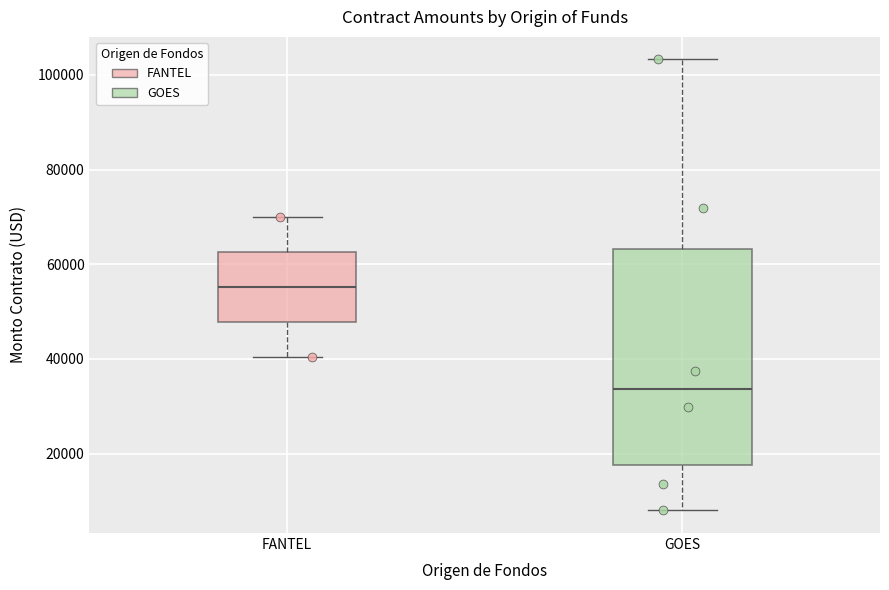

Reading left to right, transcribe this box plot: for each box, give where its median line is, the range the box spans, and where its two whiskers end, as read against the y-axis. The values are not printed on the chart, so give them approximately, as read against the axis.

FANTEL: median 56000, box 48000 to 62000, whiskers 40000 to 70000
GOES: median 34000, box 18000 to 64000, whiskers 8000 to 104000